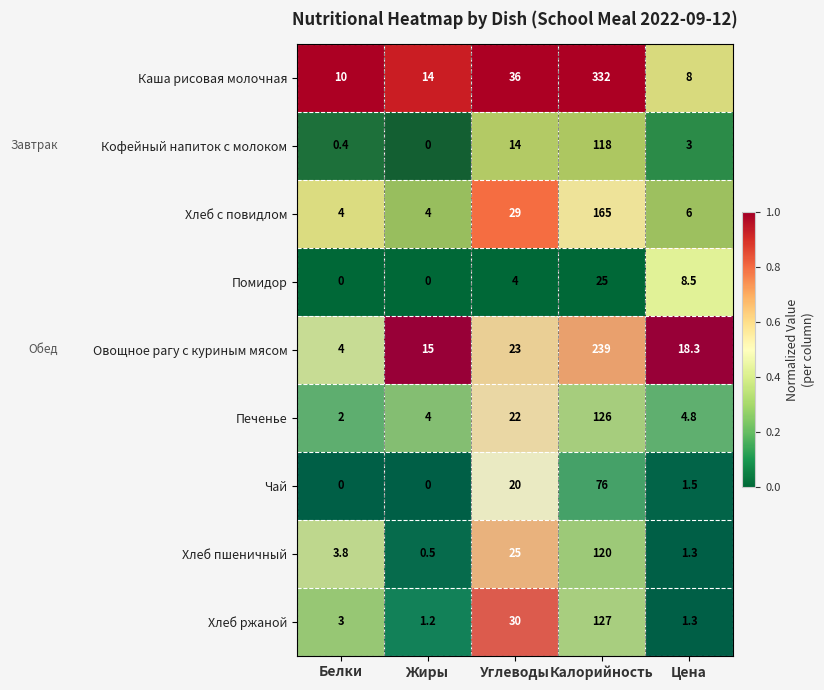

Rank the series by their maximum value, from highest to lowest.

Каша рисовая молочная, Овощное рагу с куриным мясом, Хлеб с повидлом, Хлеб ржаной, Печенье, Хлеб пшеничный, Кофейный напиток с молоком, Чай, Помидор